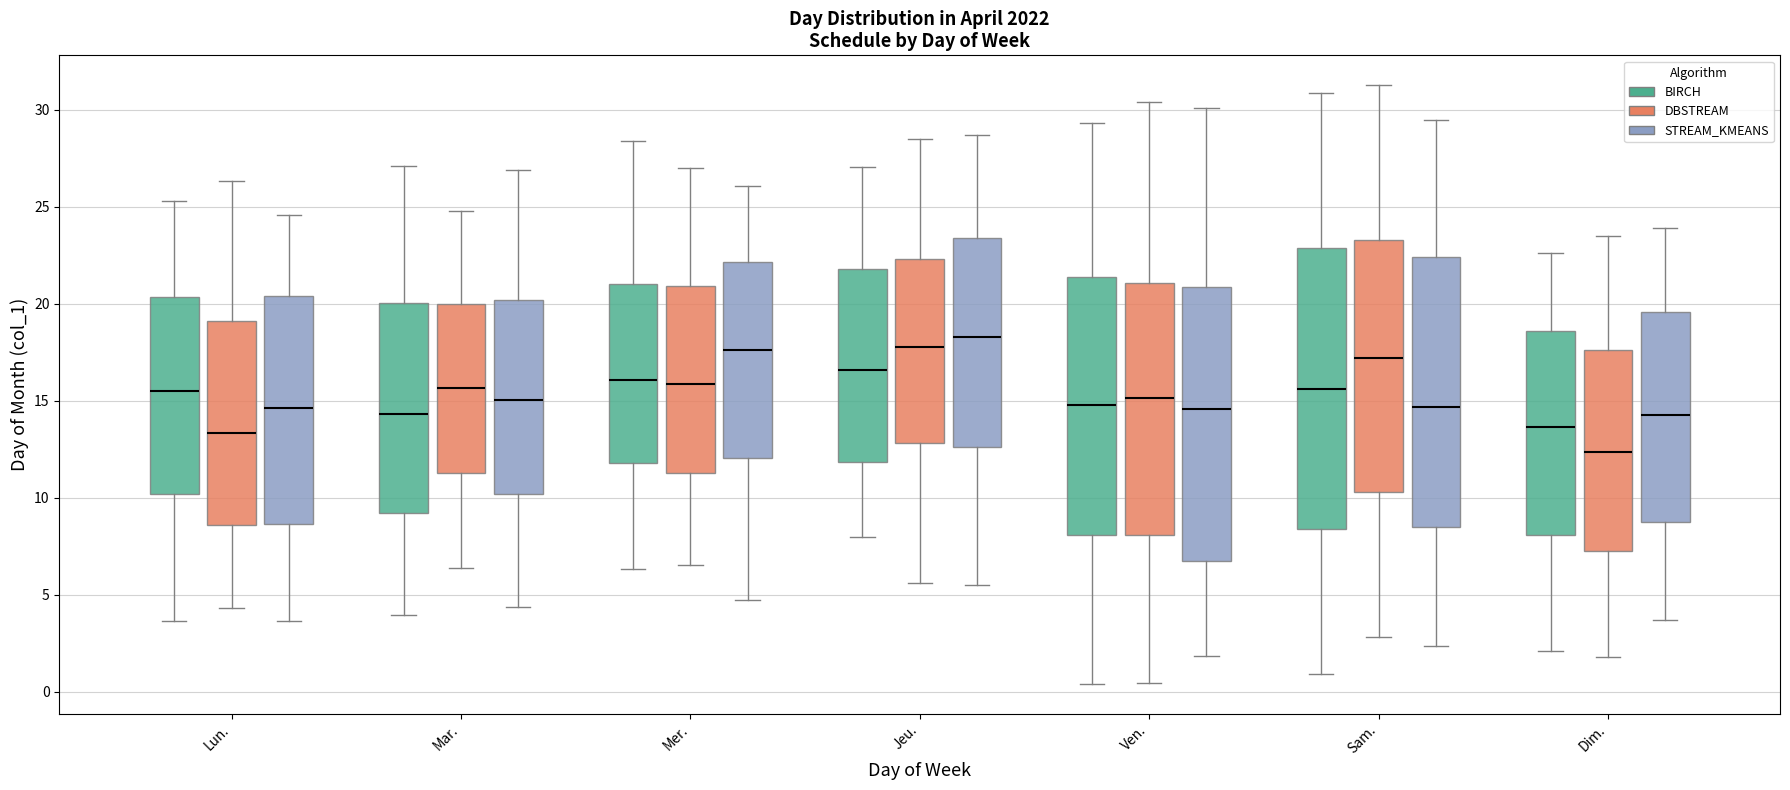

Which box has the lowest median line?

Dim. (DBSTREAM)